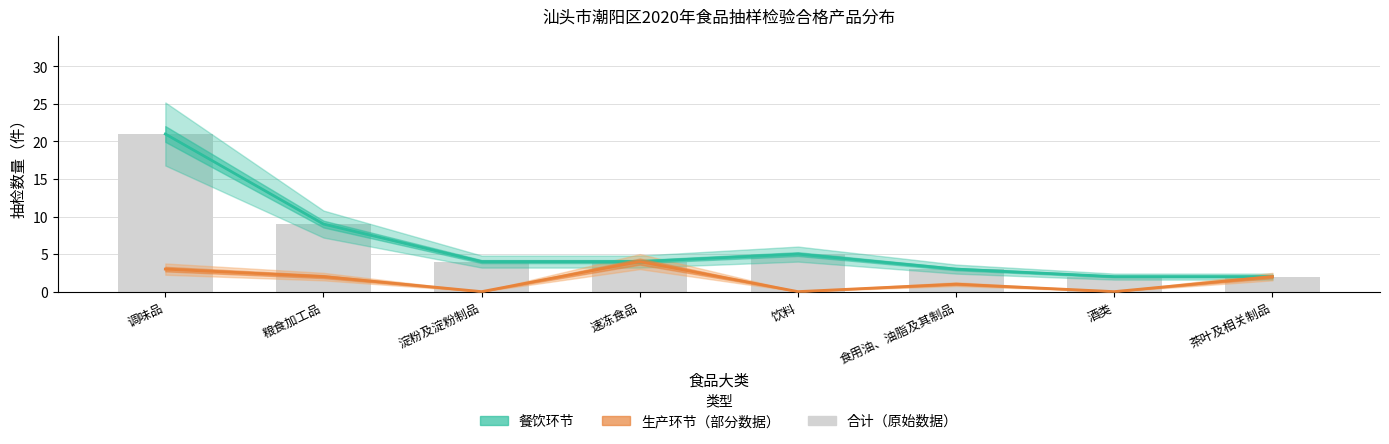

At which label does 生产环节（部分数据估计） reach its peak?

速冻食品